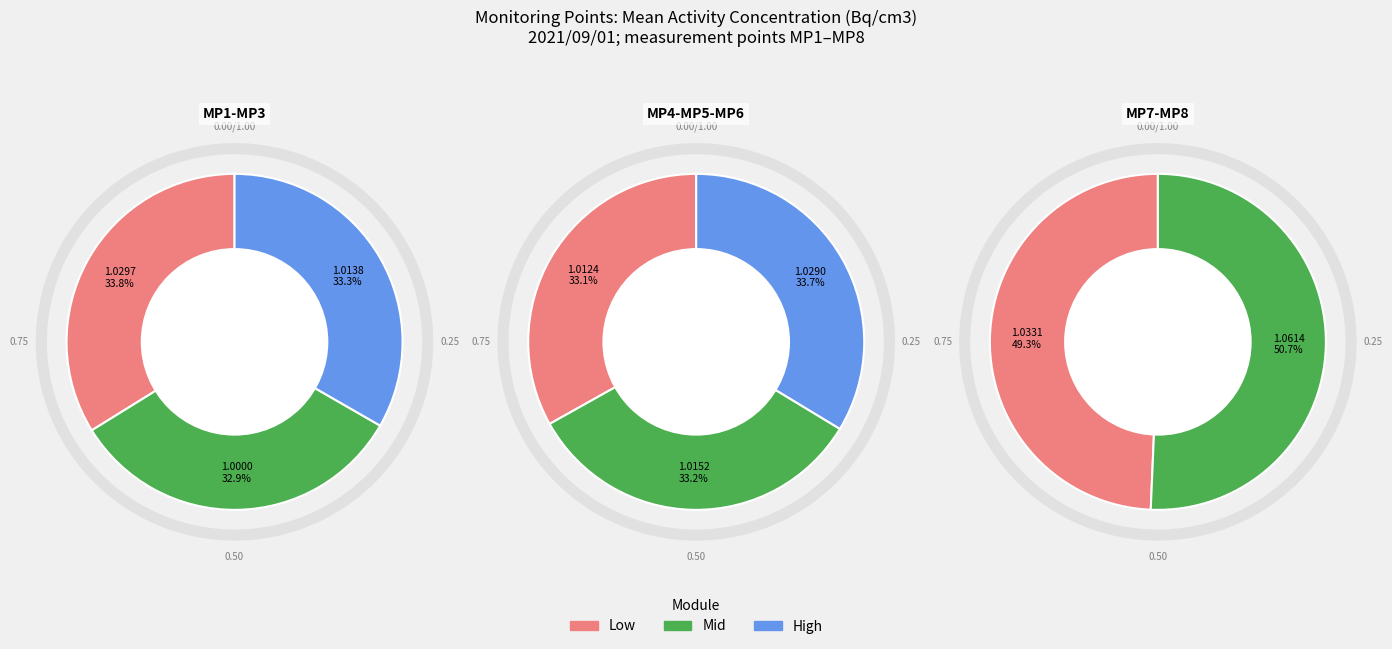

Is it true that MP4(Bq/cm3) is 24% of the pie?

False